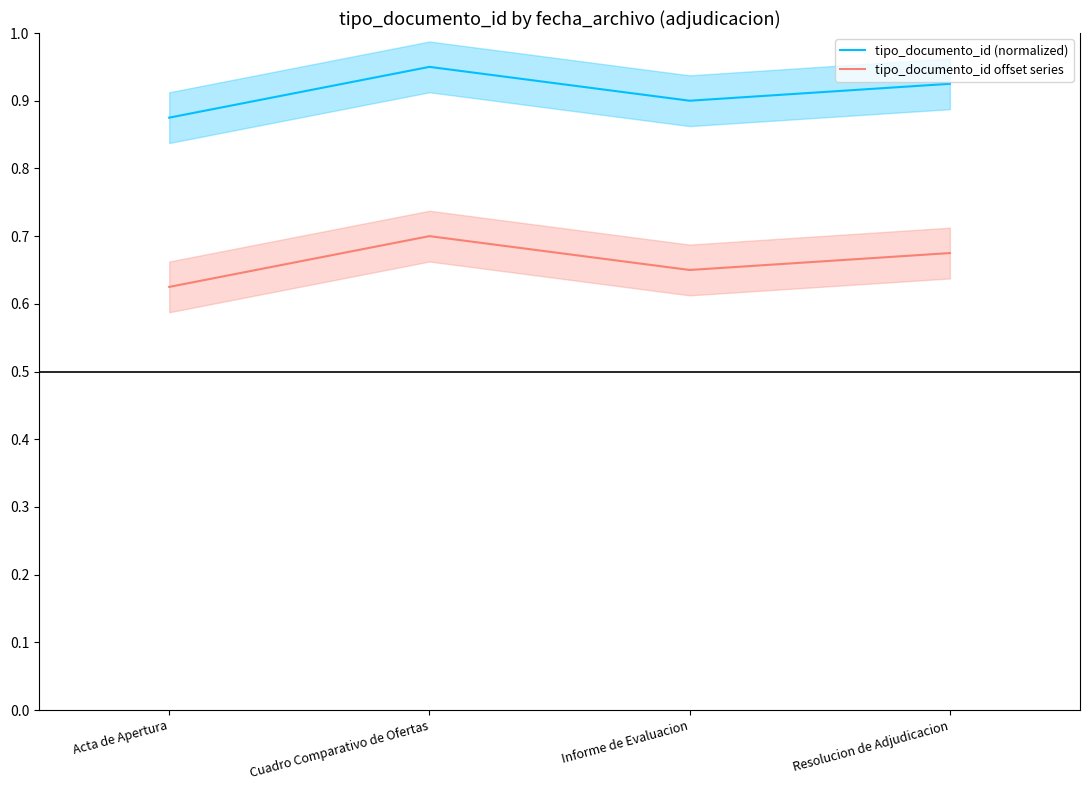

What is the label of the 3rd point from the left?

Informe de Evaluacion